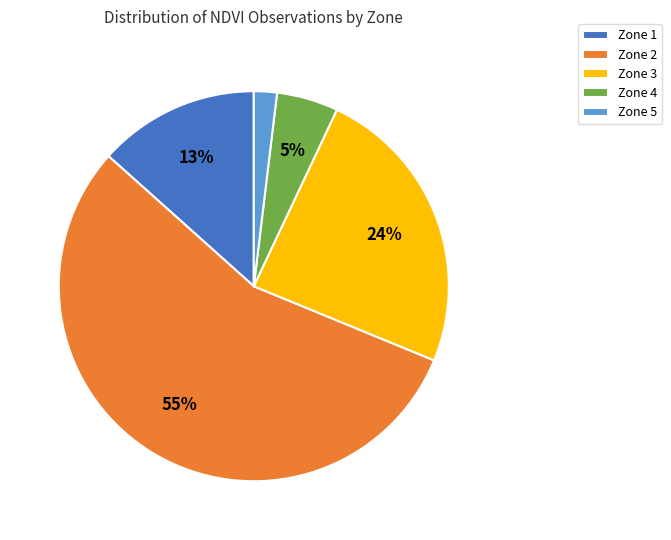

Do Zone 1 and Zone 2 together represent more than half of the pie?

Yes